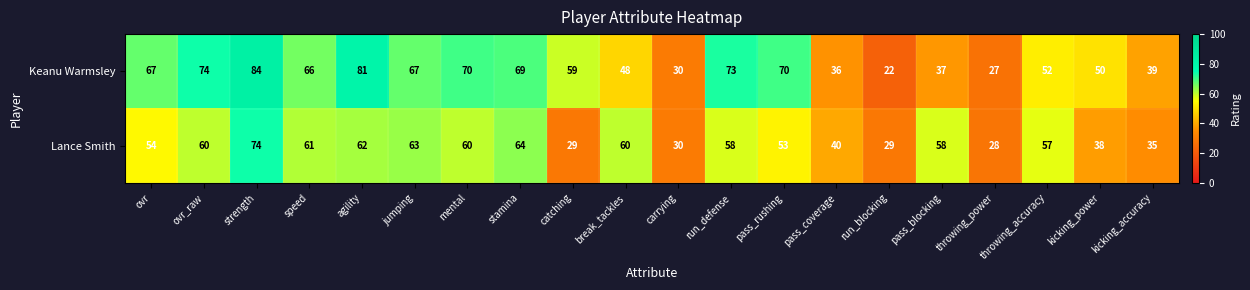

Which label corresponds to the smallest value in the chart?

run_blocking